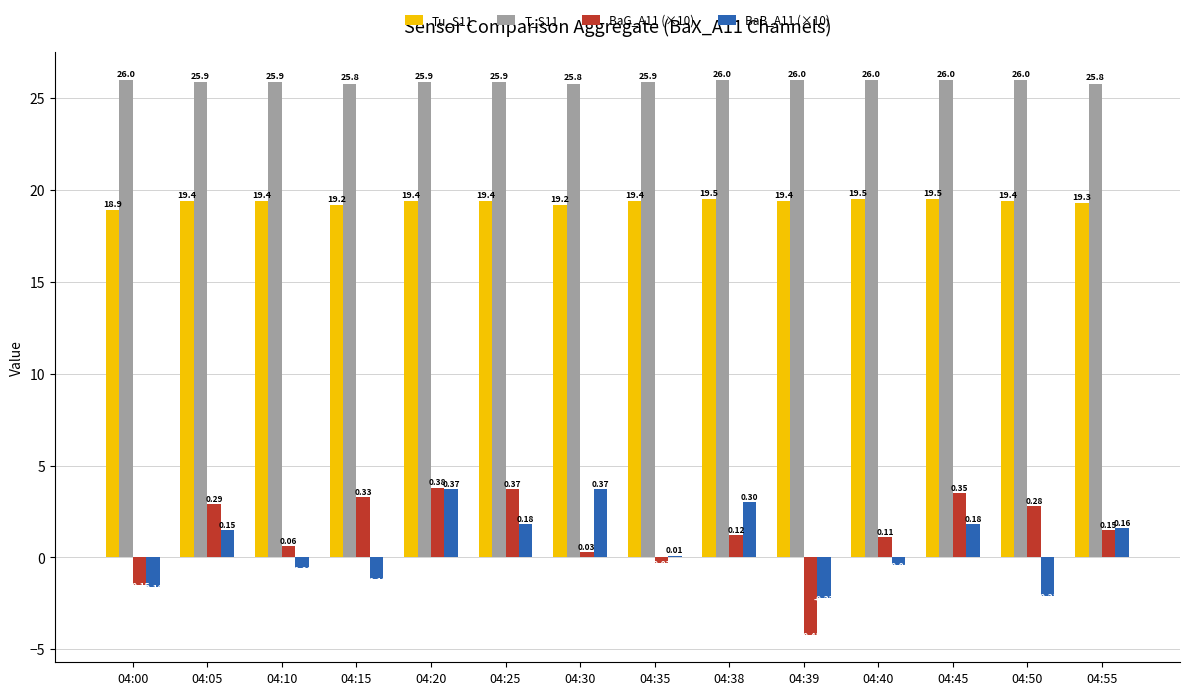

Read the Tu_S11 value at 04:45.

19.5